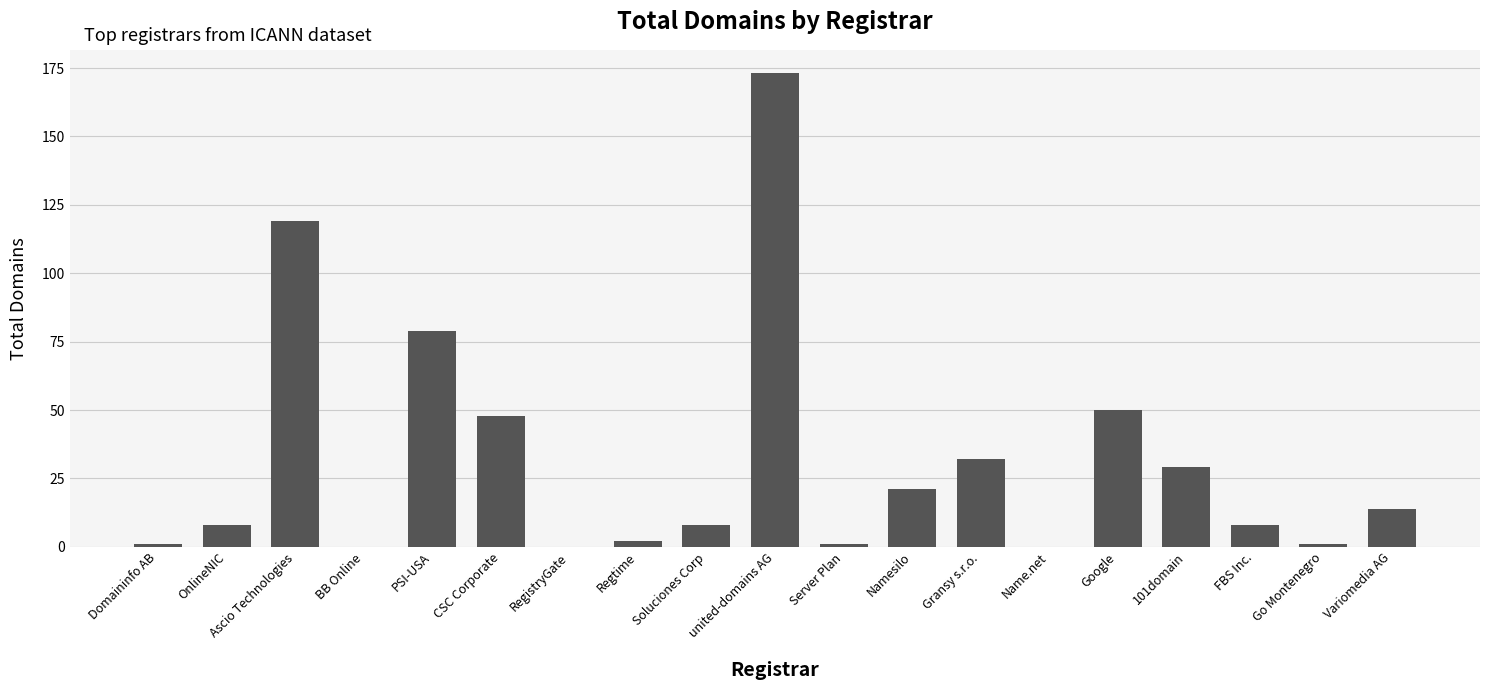

How many categories are shown in the chart?

19